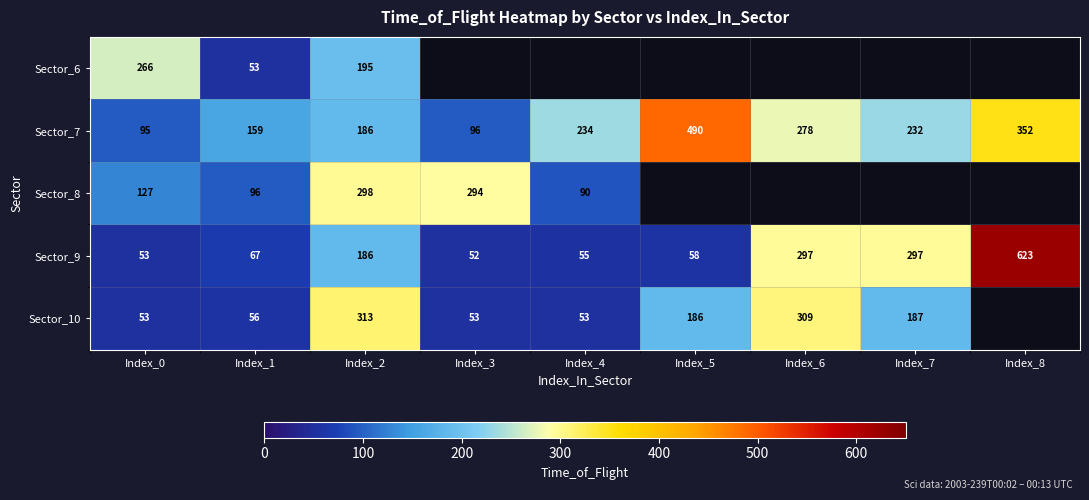

List the labels in order of Sector_7 value, smallest first.

Index_0, Index_3, Index_1, Index_2, Index_7, Index_4, Index_6, Index_8, Index_5